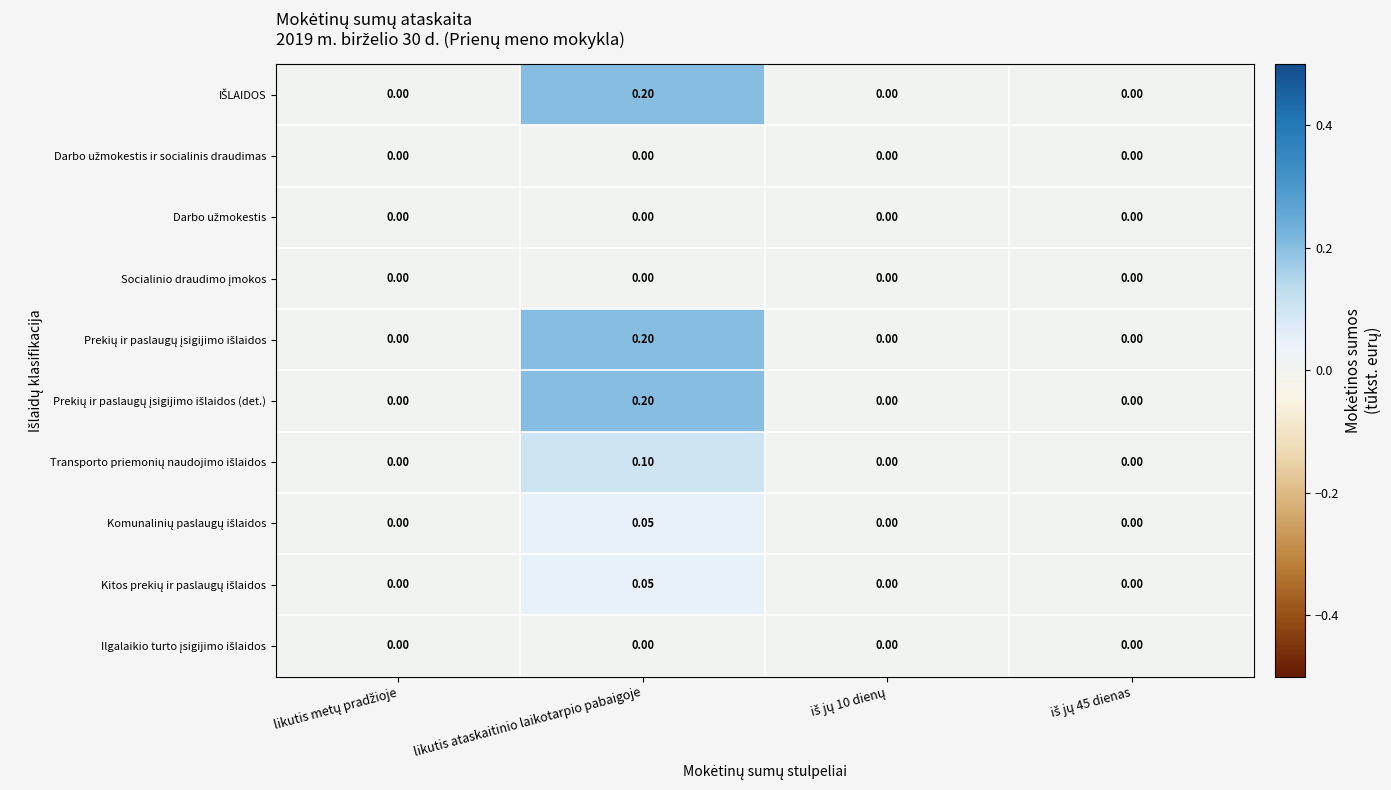

What is the total value across all series at likutis ataskaitinio laikotarpio pabaigoje?

0.8